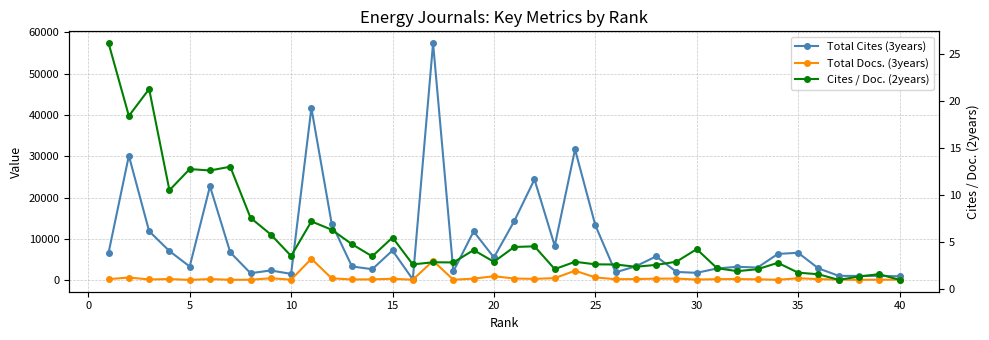

Is the value of Total Docs. (3years) at 13 greater than the value of Total Cites (3years) at 30?

No